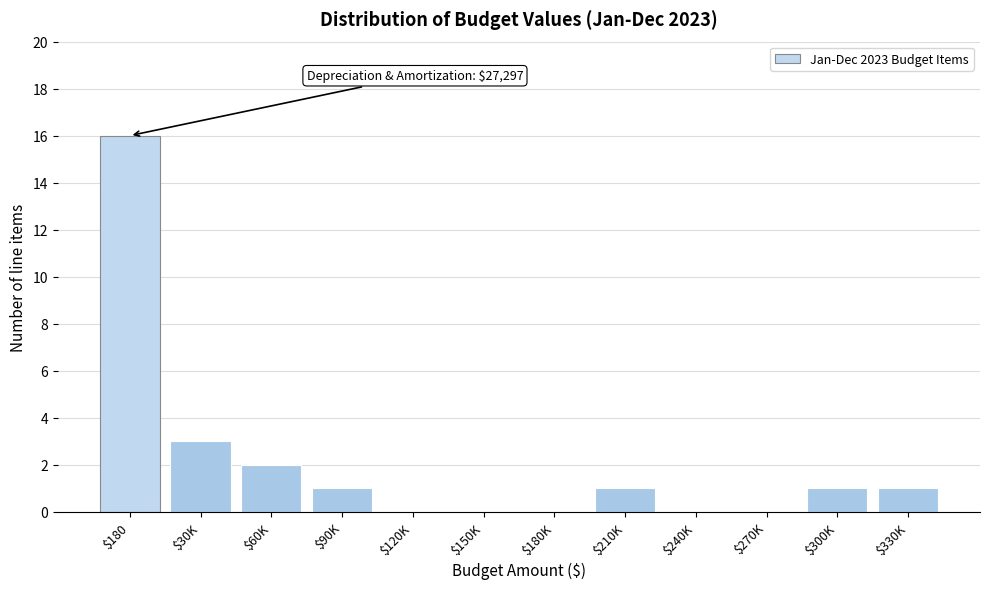

What is the sum of all values?

25